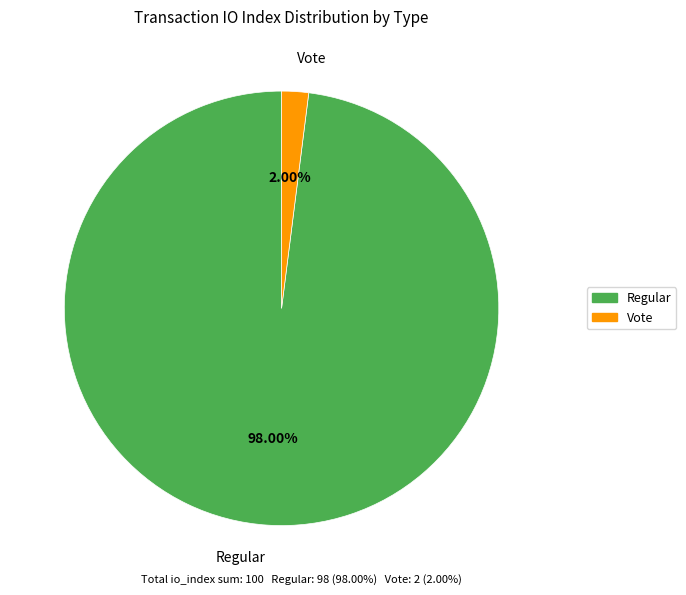

Which has a higher value, Vote or Regular?

Regular